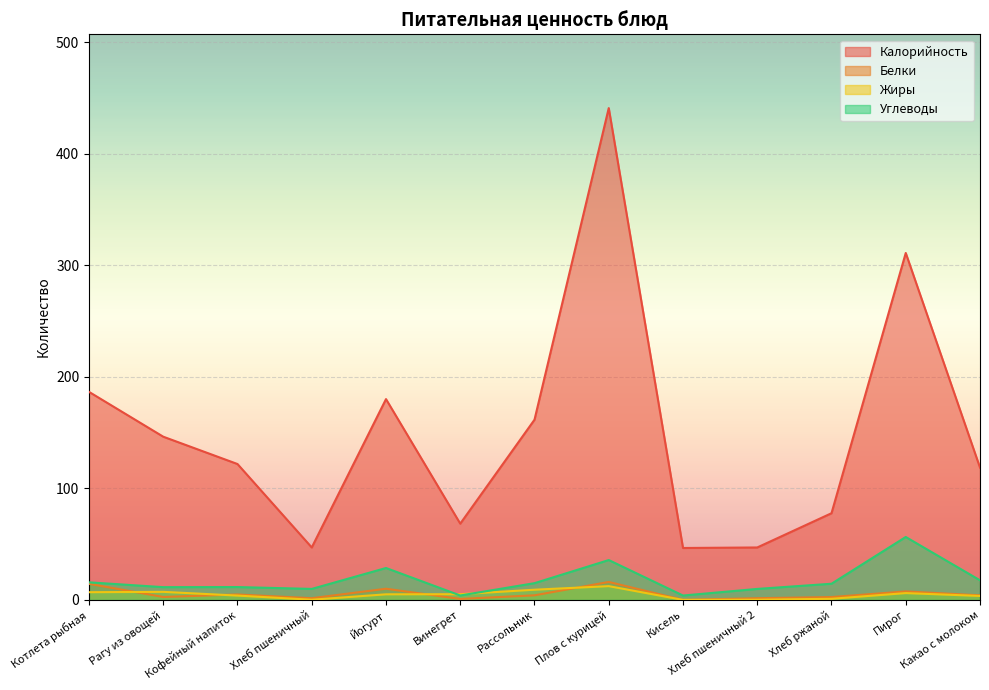

At how many categories does at least one series exceed 429?

1